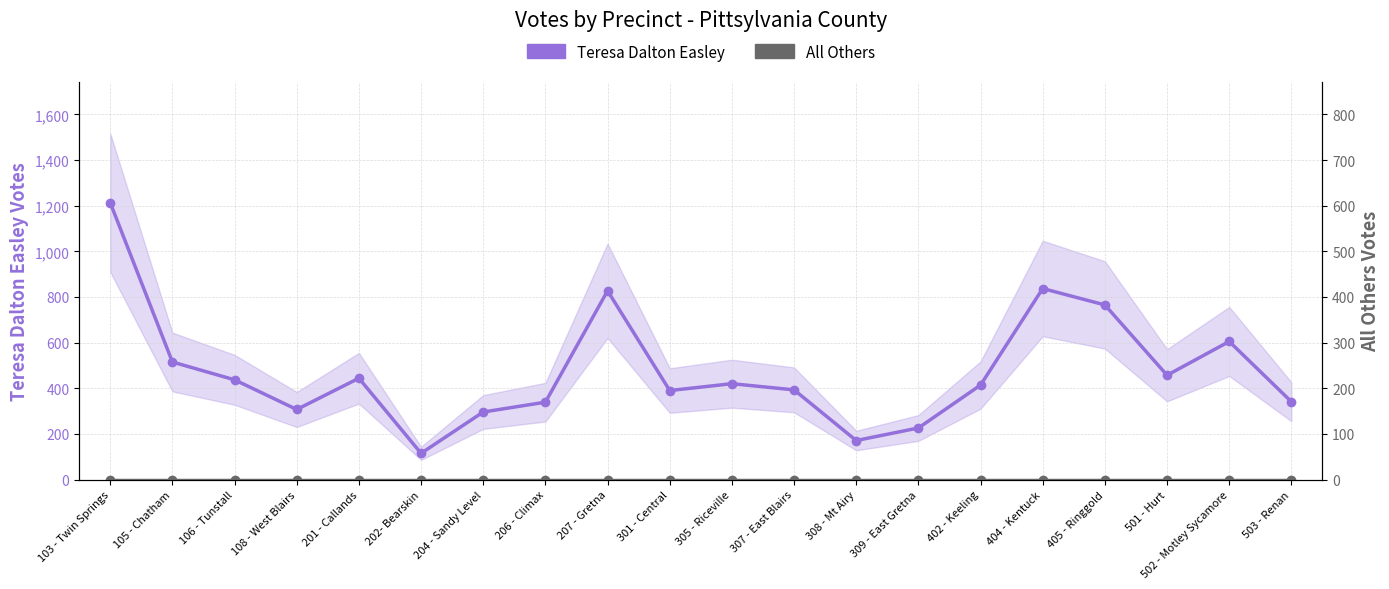

How many data points in Teresa Dalton Easley are less than 420?

10